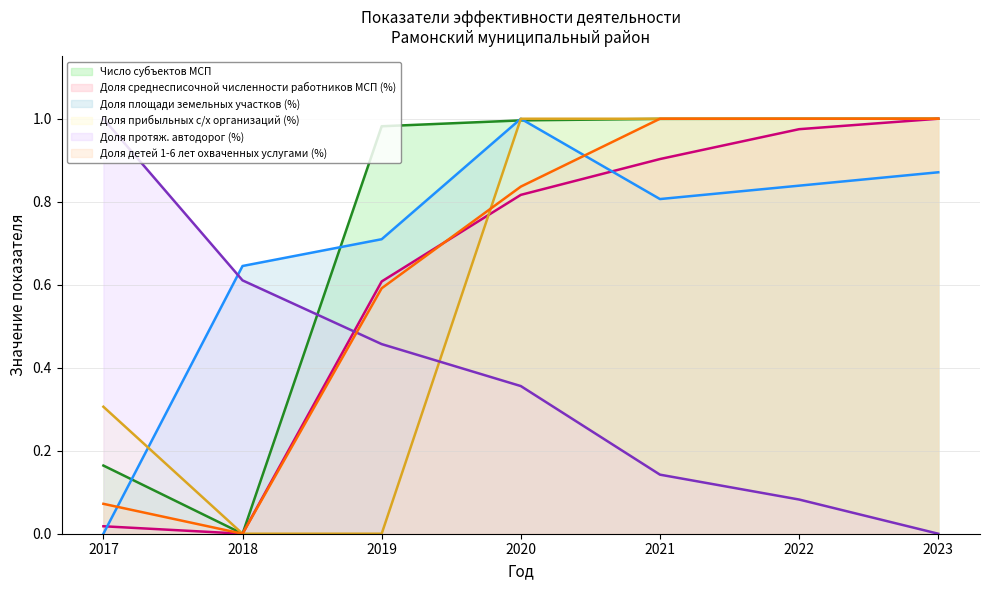

Reading right to left, list all the values displayed in this chart.

Число субъектов МСП: 2023=1.0	2022=1.0	2021=1.0	2020=1.0	2019=1.0	2018=0.0	2017=0.2
Доля среднесписочной численности работников МСП (%): 2023=1.0	2022=1.0	2021=0.9	2020=0.8	2019=0.6	2018=0.0	2017=0.0
Доля площади земельных участков (%): 2023=0.9	2022=0.8	2021=0.8	2020=1.0	2019=0.7	2018=0.6	2017=0.0
Доля прибыльных с/х организаций (%): 2023=1.0	2022=1.0	2021=1.0	2020=1.0	2019=0.0	2018=0.0	2017=0.3
Доля протяж. автодорог (%): 2023=0.0	2022=0.1	2021=0.1	2020=0.4	2019=0.5	2018=0.6	2017=1.0
Доля детей 1-6 лет охваченных услугами (%): 2023=1.0	2022=1.0	2021=1.0	2020=0.8	2019=0.6	2018=0.0	2017=0.1